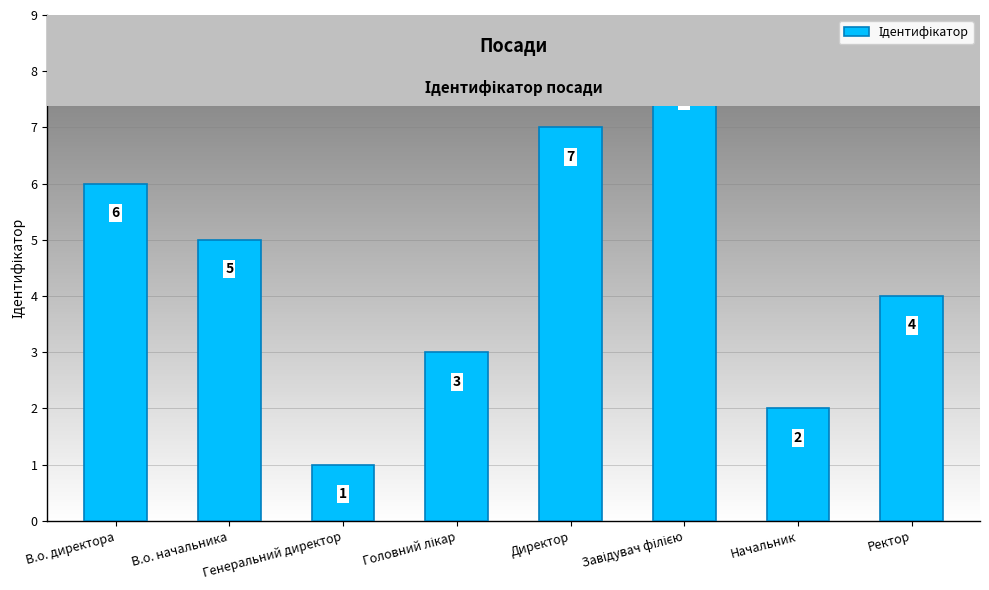

At which label is the value closest to 4?

Ректор